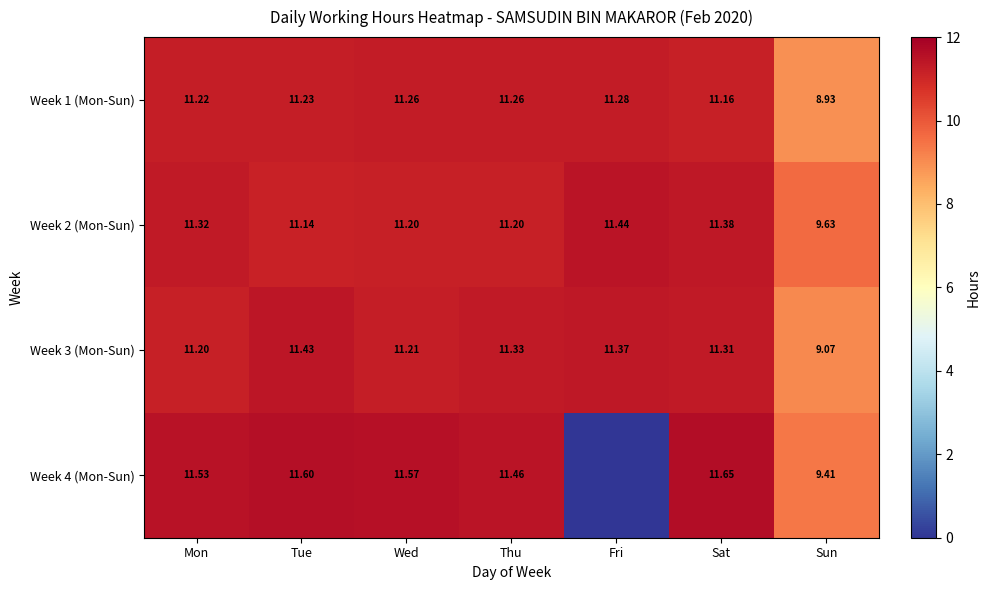

The Week 4 (Mon-Sun) series shows 5.6 at Wed. True or false?

False